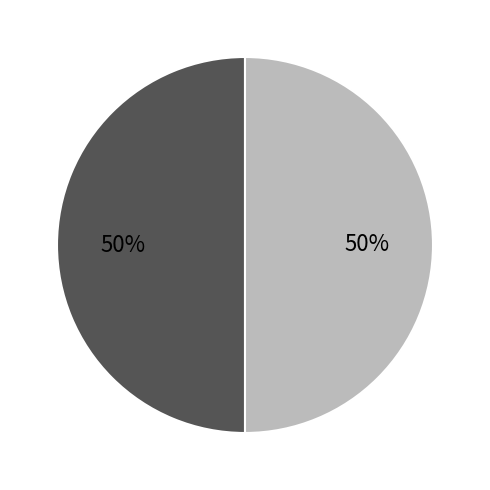

How many slices are in this pie chart?

2